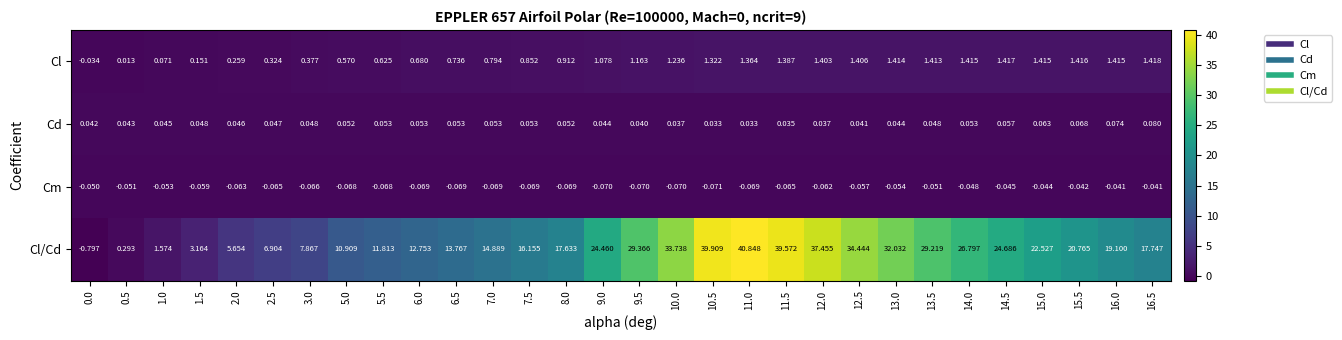

At 12.5, list the series in order from largest to smallest.

Cl/Cd, Cl, Cd, Cm